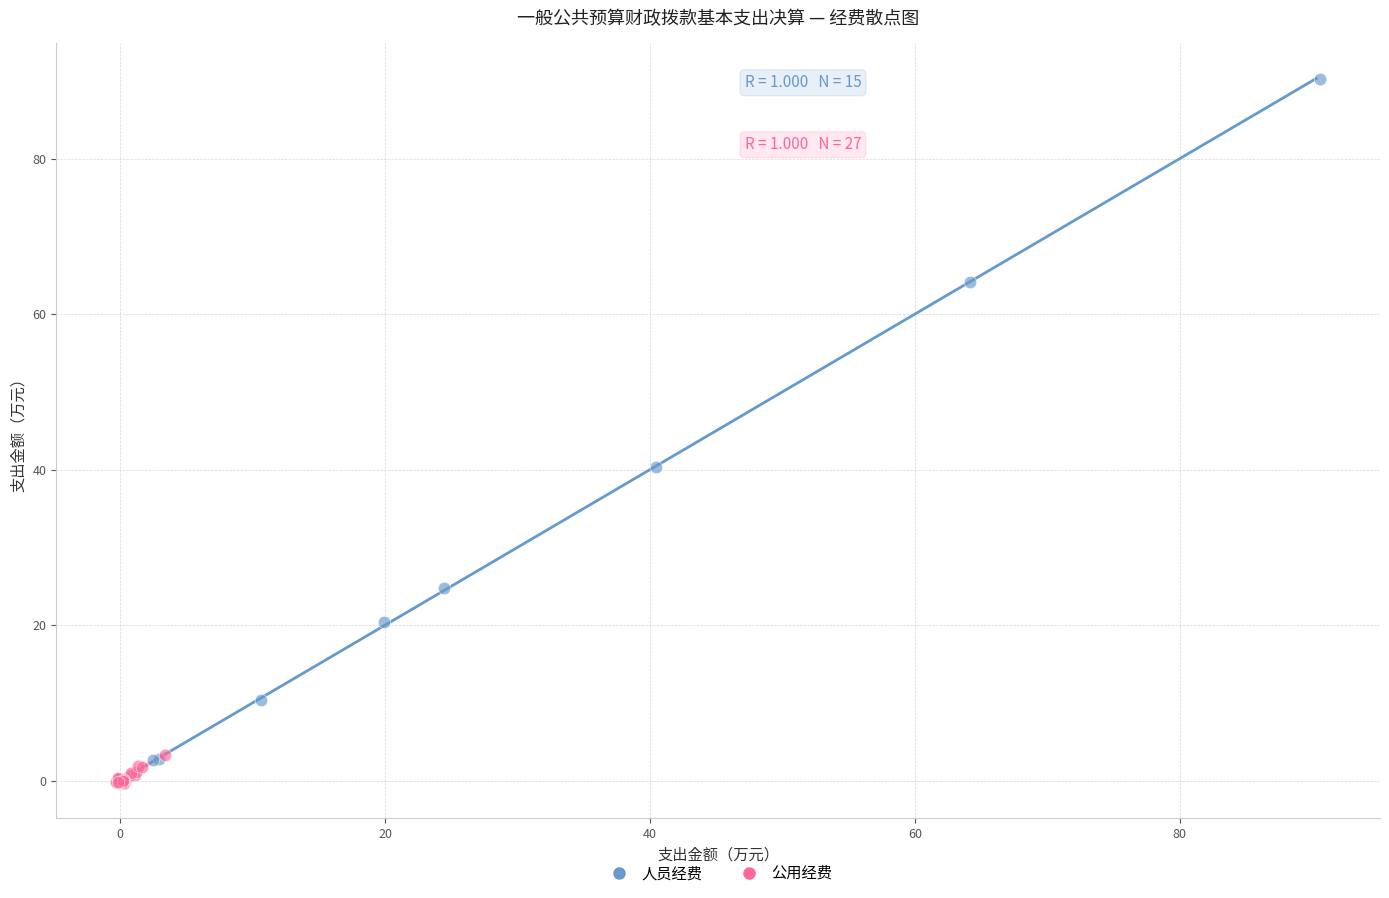

Which series reaches the maximum Y coordinate?

人员经费